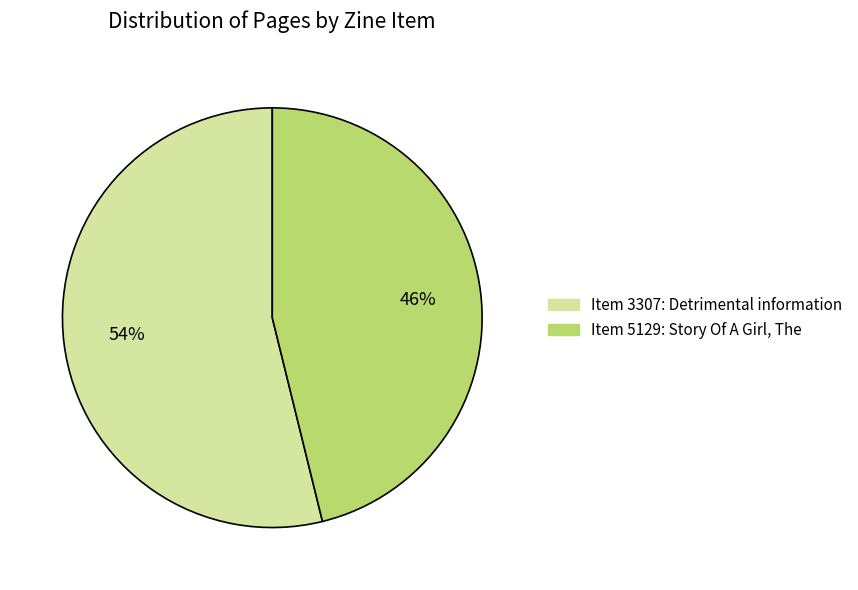

To the nearest percent, what is the difference between the largest and smallest slice percentages?

8%